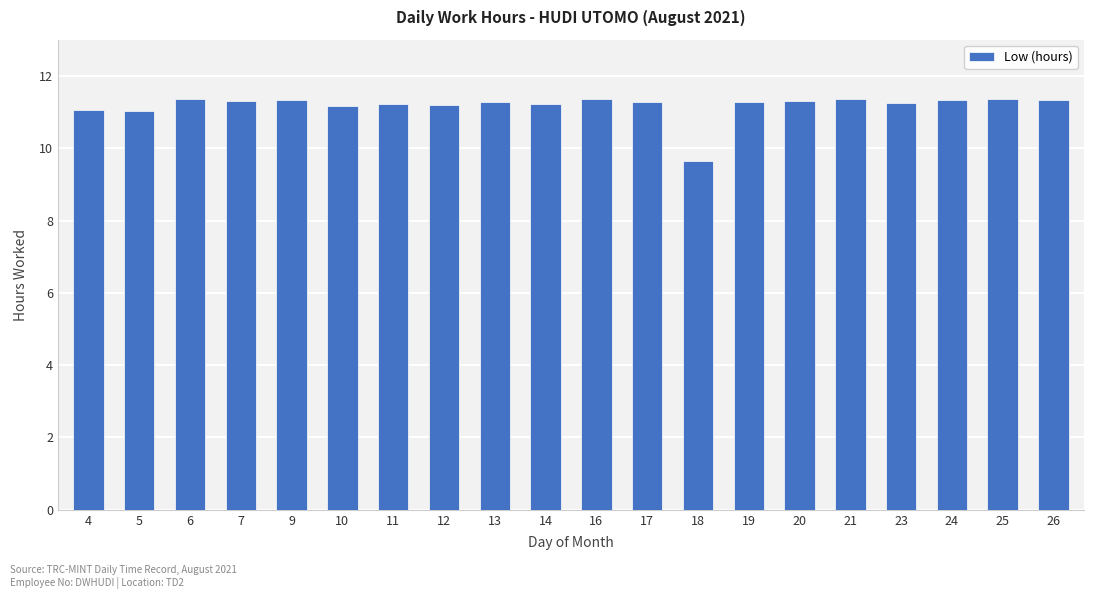

Does the chart contain stacked bars?

No